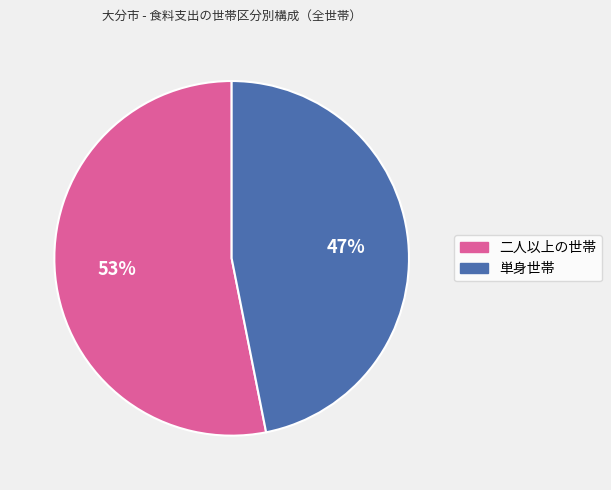

Count the number of slices in the pie.

2